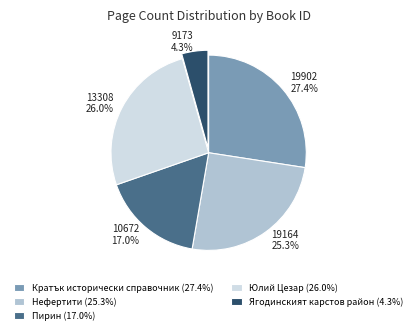

Does any single category account for the majority?

No